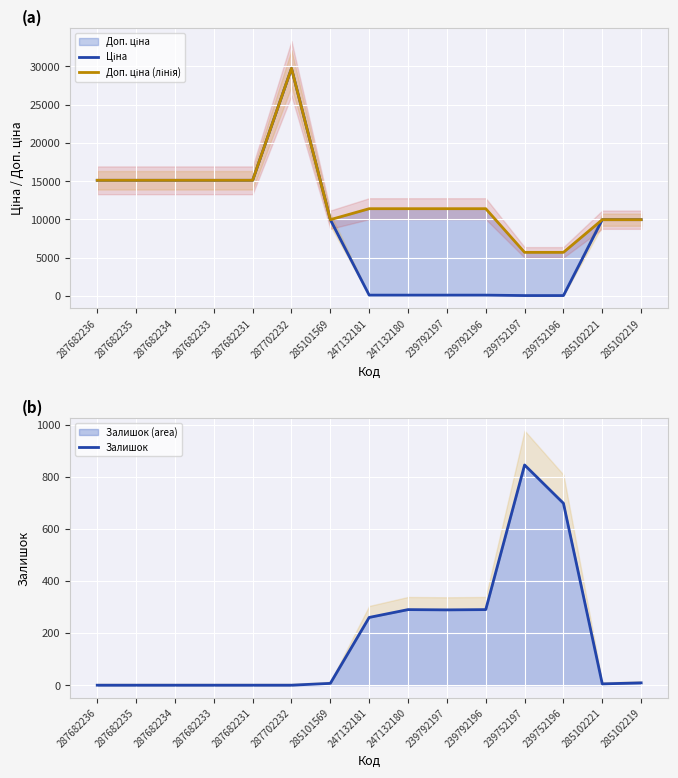

True or false: Доп. ціна (лінія) and Залишок cross at least once.

False